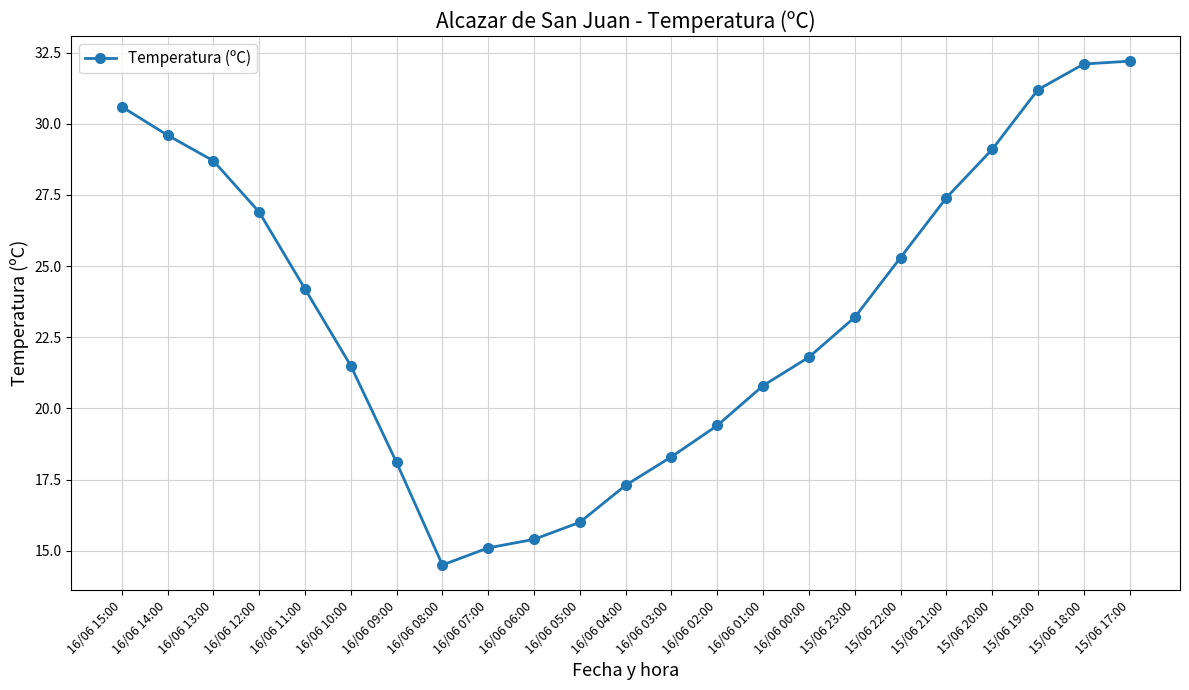

What is the label of the 22nd point from the right?

16/06 14:00